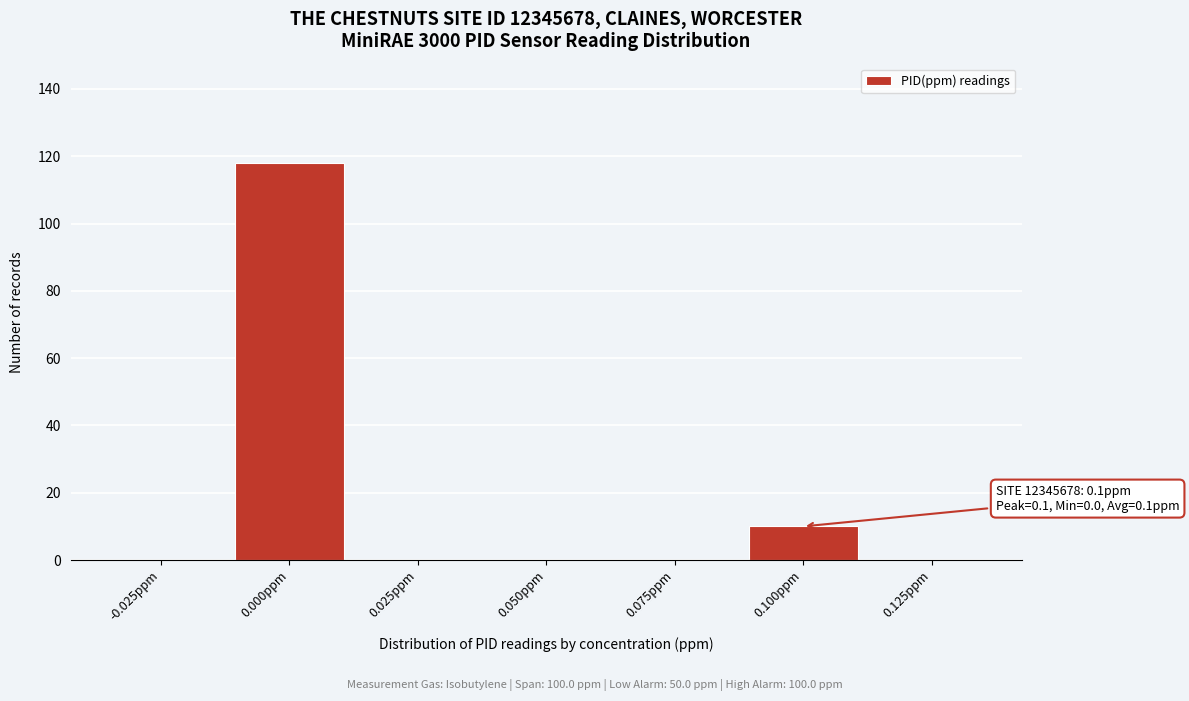

Reading right to left, extract all data points from this chart.

0.125ppm=0	0.100ppm=10	0.075ppm=0	0.050ppm=0	0.025ppm=0	0.000ppm=118	-0.025ppm=0